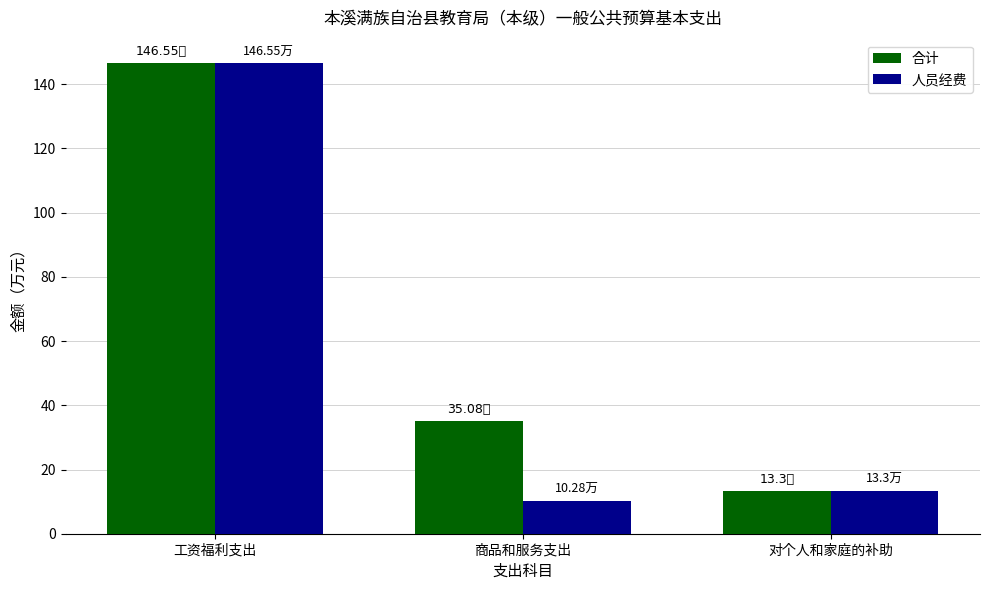

Reading left to right, what are all the values shown in this chart?

合计: 工资福利支出=146.6	商品和服务支出=35.1	对个人和家庭的补助=13.3
人员经费: 工资福利支出=146.6	商品和服务支出=10.3	对个人和家庭的补助=13.3